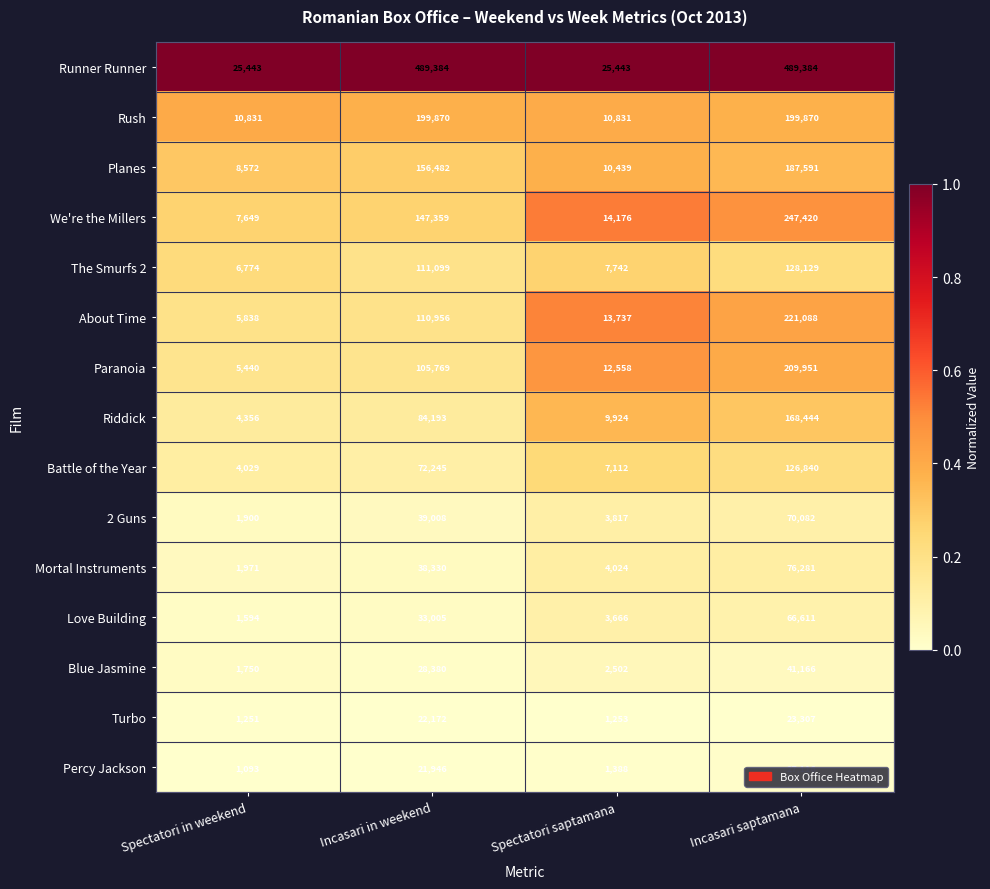

Read the 2 Guns value at Incasari saptamana.

70082